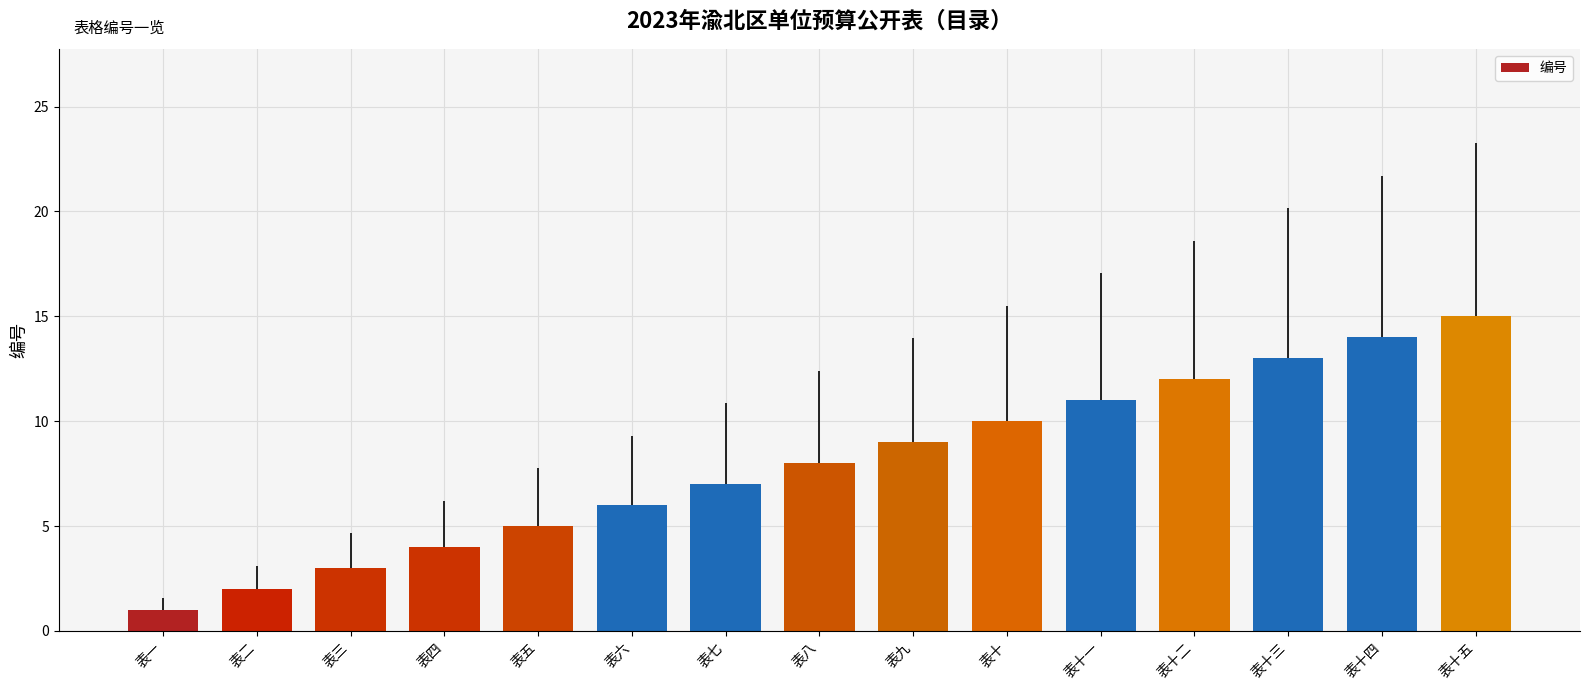

What is the value of the 5th bar from the left?

5